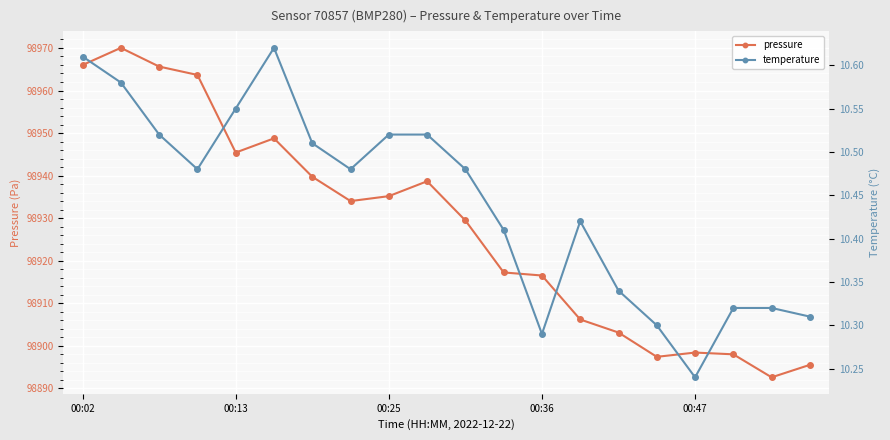

True or false: pressure has a value of 52884.3 at 6.

False